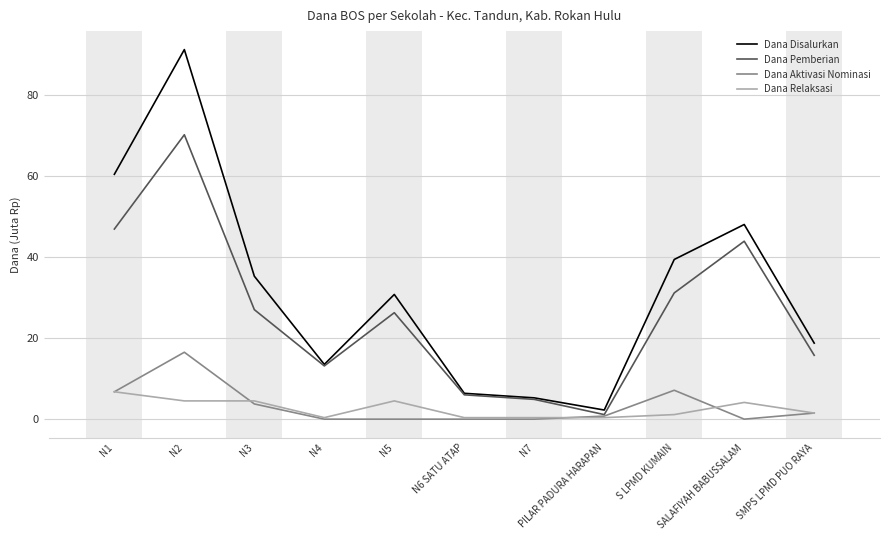

Rank the series by their maximum value, from highest to lowest.

Dana Disalurkan, Dana Pemberian, Dana Aktivasi Nominasi, Dana Relaksasi